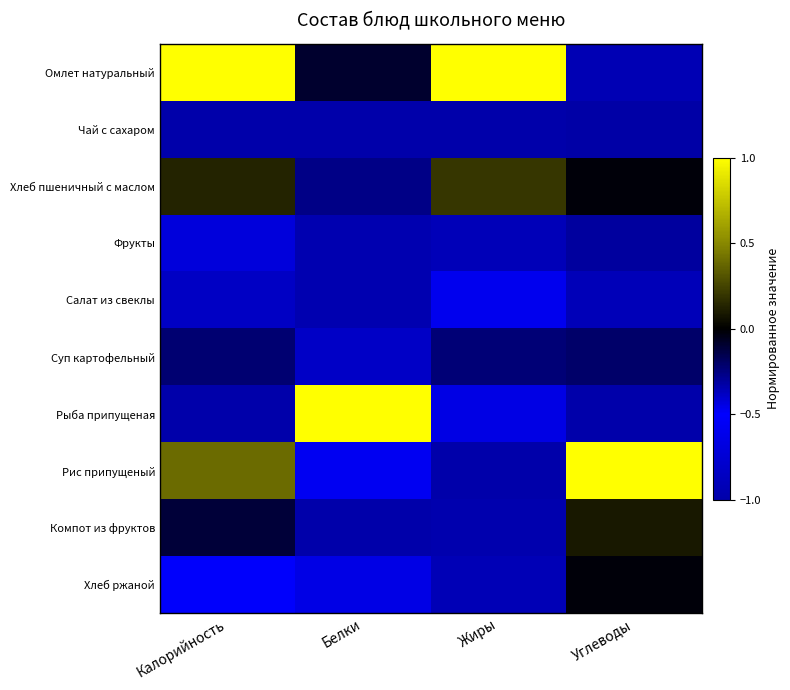

Reading left to right, transcribe all the data shown in this chart.

Омлет натуральный: Калорийность=1.0	Белки=-0.1	Жиры=1.0	Углеводы=-0.9
Чай с сахаром: Калорийность=-1.0	Белки=-1.0	Жиры=-1.0	Углеводы=-0.3
Хлеб пшеничный с маслом: Калорийность=0.1	Белки=-0.3	Жиры=0.2	Углеводы=-0.0
Фрукты: Калорийность=-0.7	Белки=-1.0	Жиры=-0.9	Углеводы=-0.3
Салат из свеклы: Калорийность=-0.8	Белки=-1.0	Жиры=-0.5	Углеводы=-0.9
Суп картофельный: Калорийность=-0.2	Белки=-0.4	Жиры=-0.2	Углеводы=-0.2
Рыба припущеная: Калорийность=-0.3	Белки=1.0	Жиры=-0.7	Углеводы=-1.0
Рис припущеный: Калорийность=0.4	Белки=-0.6	Жиры=-0.3	Углеводы=1.0
Компот из фруктов: Калорийность=-0.1	Белки=-1.0	Жиры=-1.0	Углеводы=0.1
Хлеб ржаной: Калорийность=-0.5	Белки=-0.6	Жиры=-0.9	Углеводы=-0.0